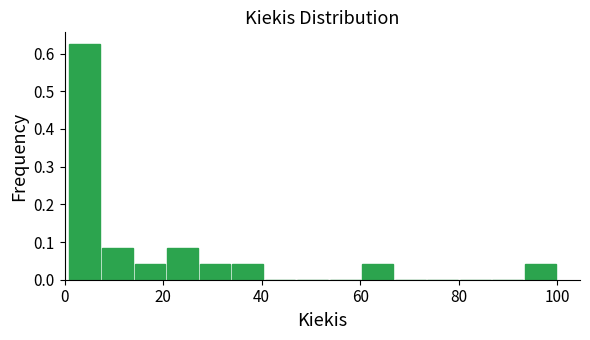

Read against the x-axis, roughly where is the centre of the tallest bar?

4